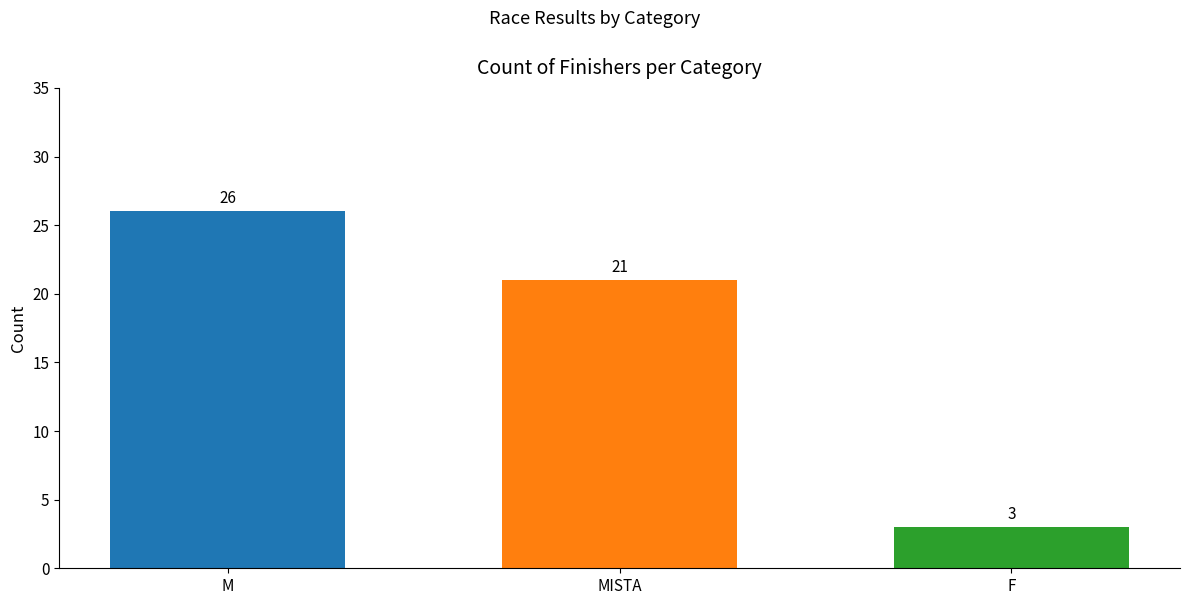

Rank the categories by value from lowest to highest.

F, MISTA, M